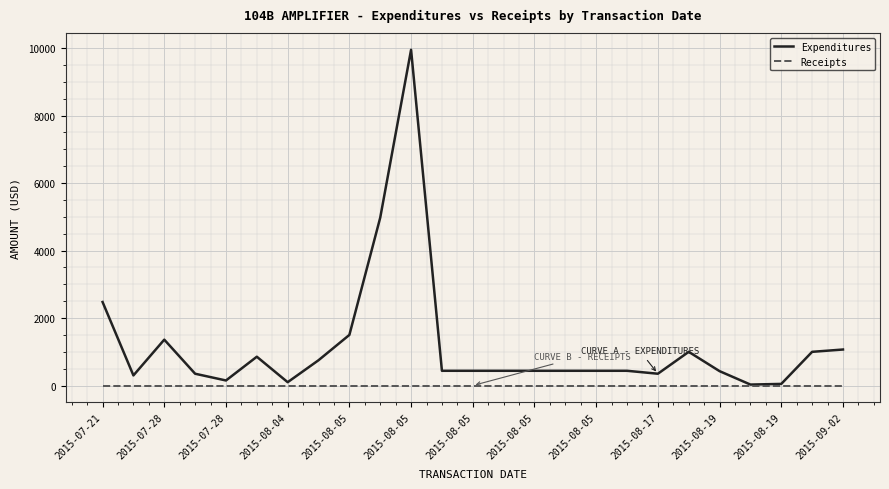

What is the highest value of the Expenditures series?

9950.0